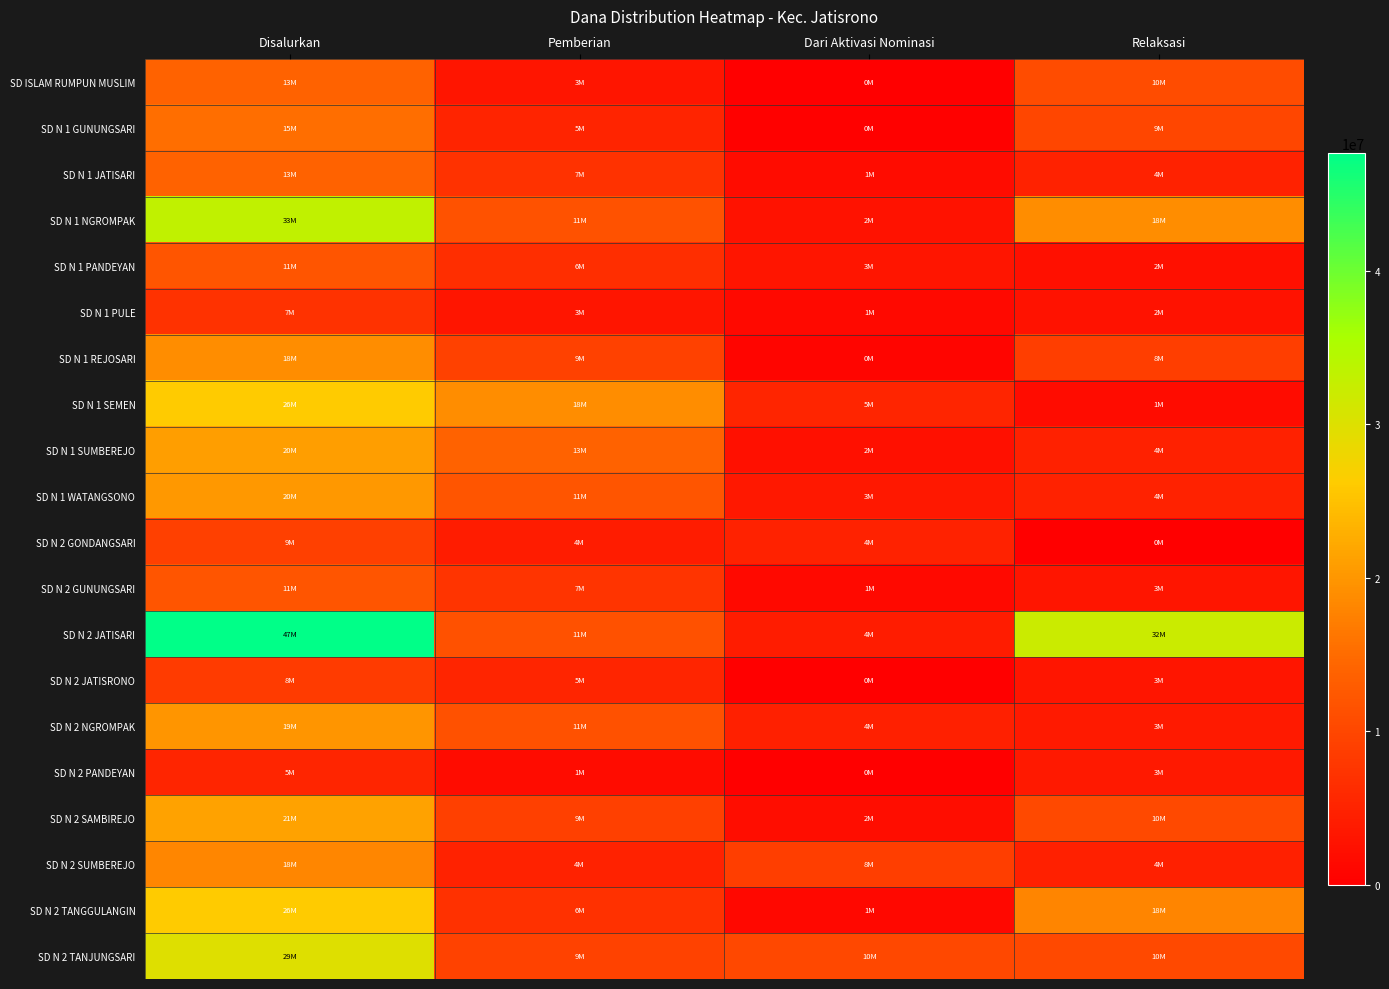

Reading left to right, list all the values displayed in this chart.

SD ISLAM RUMPUN MUSLIM: Disalurkan=13950000	Pemberian=3150000	Dari Aktivasi Nominasi=0	Relaksasi=10800000
SD N 1 GUNUNGSARI: Disalurkan=15300000	Pemberian=5175000	Dari Aktivasi Nominasi=225000	Relaksasi=9900000
SD N 1 JATISARI: Disalurkan=13950000	Pemberian=7200000	Dari Aktivasi Nominasi=1800000	Relaksasi=4950000
SD N 1 NGROMPAK: Disalurkan=33300000	Pemberian=11700000	Dari Aktivasi Nominasi=2700000	Relaksasi=18900000
SD N 1 PANDEYAN: Disalurkan=11925000	Pemberian=6525000	Dari Aktivasi Nominasi=3150000	Relaksasi=2250000
SD N 1 PULE: Disalurkan=7200000	Pemberian=3150000	Dari Aktivasi Nominasi=1350000	Relaksasi=2700000
SD N 1 REJOSARI: Disalurkan=18900000	Pemberian=9225000	Dari Aktivasi Nominasi=900000	Relaksasi=8775000
SD N 1 SEMEN: Disalurkan=26100000	Pemberian=18900000	Dari Aktivasi Nominasi=5400000	Relaksasi=1800000
SD N 1 SUMBEREJO: Disalurkan=20925000	Pemberian=13950000	Dari Aktivasi Nominasi=2250000	Relaksasi=4725000
SD N 1 WATANGSONO: Disalurkan=20250000	Pemberian=11925000	Dari Aktivasi Nominasi=3375000	Relaksasi=4950000
SD N 2 GONDANGSARI: Disalurkan=9000000	Pemberian=4050000	Dari Aktivasi Nominasi=4950000	Relaksasi=0
SD N 2 GUNUNGSARI: Disalurkan=11925000	Pemberian=7425000	Dari Aktivasi Nominasi=1350000	Relaksasi=3150000
SD N 2 JATISARI: Disalurkan=47700000	Pemberian=11475000	Dari Aktivasi Nominasi=4050000	Relaksasi=32175000
SD N 2 JATISRONO: Disalurkan=8550000	Pemberian=5400000	Dari Aktivasi Nominasi=0	Relaksasi=3150000
SD N 2 NGROMPAK: Disalurkan=19800000	Pemberian=11475000	Dari Aktivasi Nominasi=4500000	Relaksasi=3825000
SD N 2 PANDEYAN: Disalurkan=5400000	Pemberian=1800000	Dari Aktivasi Nominasi=0	Relaksasi=3600000
SD N 2 SAMBIREJO: Disalurkan=21375000	Pemberian=9000000	Dari Aktivasi Nominasi=2025000	Relaksasi=10350000
SD N 2 SUMBEREJO: Disalurkan=18225000	Pemberian=4950000	Dari Aktivasi Nominasi=8775000	Relaksasi=4500000
SD N 2 TANGGULANGIN: Disalurkan=26100000	Pemberian=6975000	Dari Aktivasi Nominasi=1125000	Relaksasi=18000000
SD N 2 TANJUNGSARI: Disalurkan=29925000	Pemberian=9450000	Dari Aktivasi Nominasi=10125000	Relaksasi=10350000